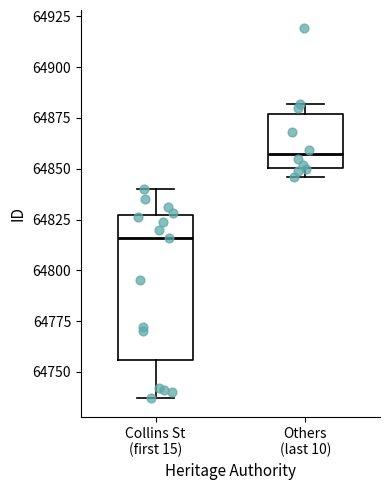

Reading left to right, transcribe this box plot: for each box, give where its median line is, the range the box spans, and where its two whiskers end, as read against the y-axis. The values are not printed on the chart, so give them approximately, as read against the axis.

Collins St (first 15): median 64815, box 64755 to 64825, whiskers 64735 to 64840
Others (last 10): median 64855, box 64850 to 64875, whiskers 64845 to 64880